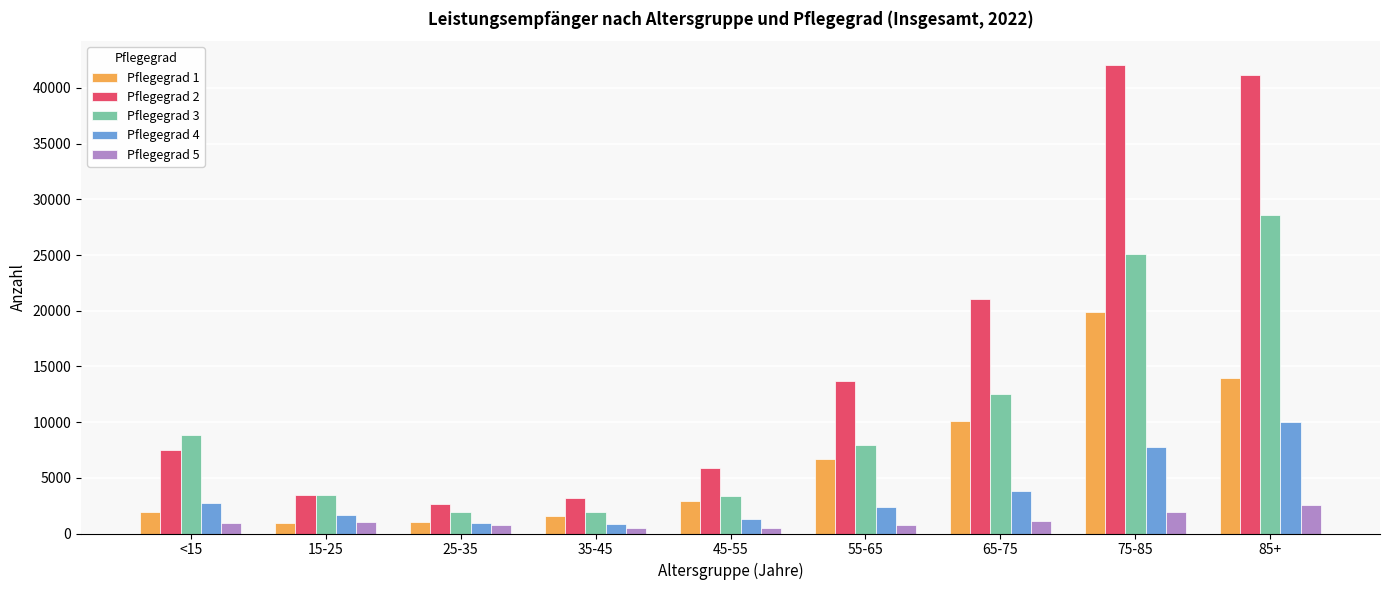

What is the difference between the maximum and minimum values in the Pflegegrad 3 series?

26613